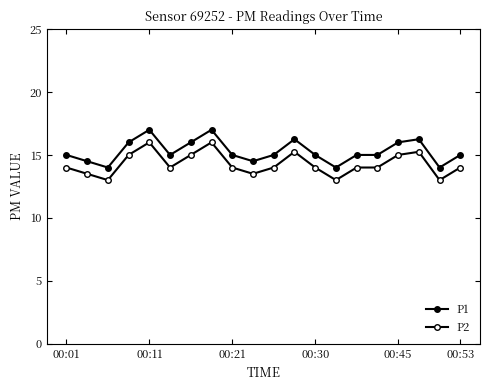

Does the chart have visible grid lines?

No